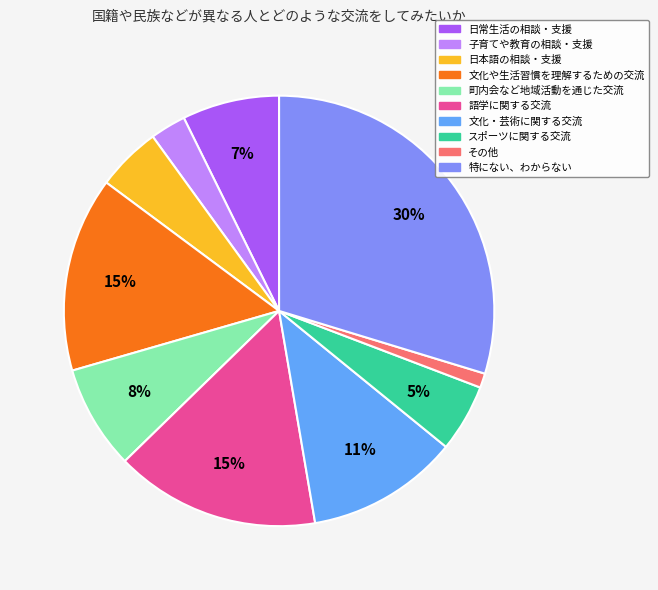

How many segments does this pie chart have?

10